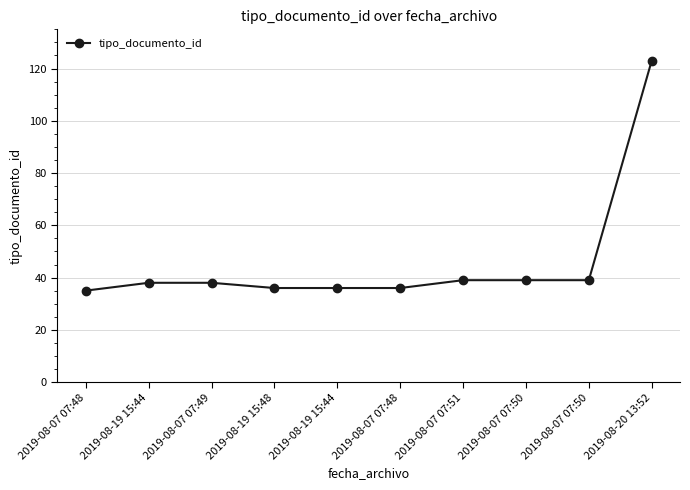

The value at 2019-08-07 07:49 is 15. True or false?

False